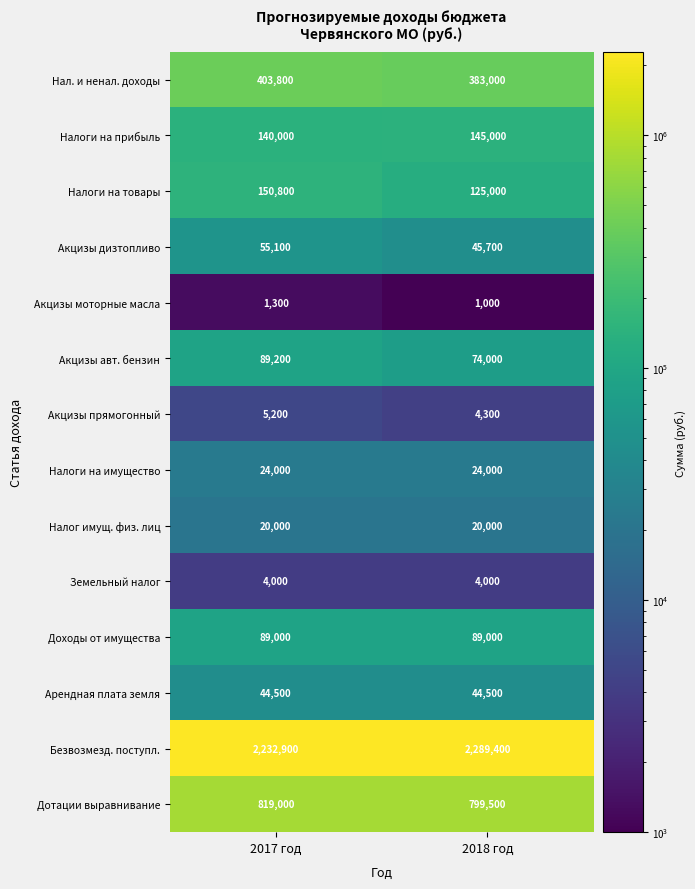

Reading right to left, transcribe all the data shown in this chart.

Нал. и ненал. доходы: 383000	403800
Налоги на прибыль: 145000	140000
Налоги на товары: 125000	150800
Акцизы дизтопливо: 45700	55100
Акцизы моторные масла: 1000	1300
Акцизы авт. бензин: 74000	89200
Акцизы прямогонный: 4300	5200
Налоги на имущество: 24000	24000
Налог имущ. физ. лиц: 20000	20000
Земельный налог: 4000	4000
Доходы от имущества: 89000	89000
Арендная плата земля: 44500	44500
Безвозмезд. поступл.: 2289400	2232900
Дотации выравнивание: 799500	819000